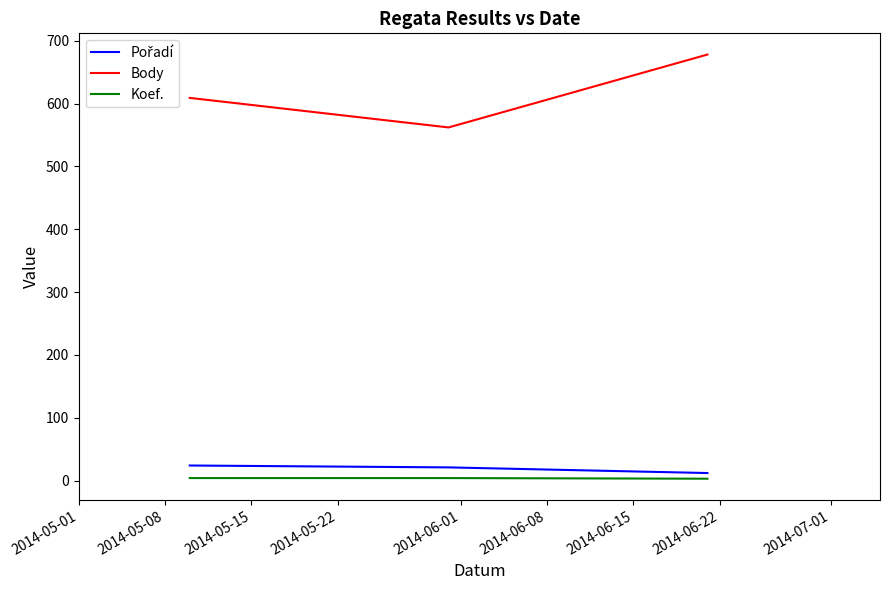

Which series has the widest spread of values?

Body